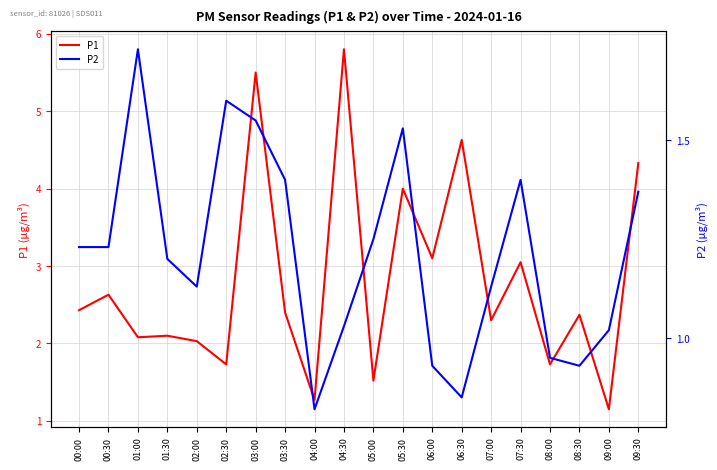

The P1 series shows 0.6 at 08:30. True or false?

False